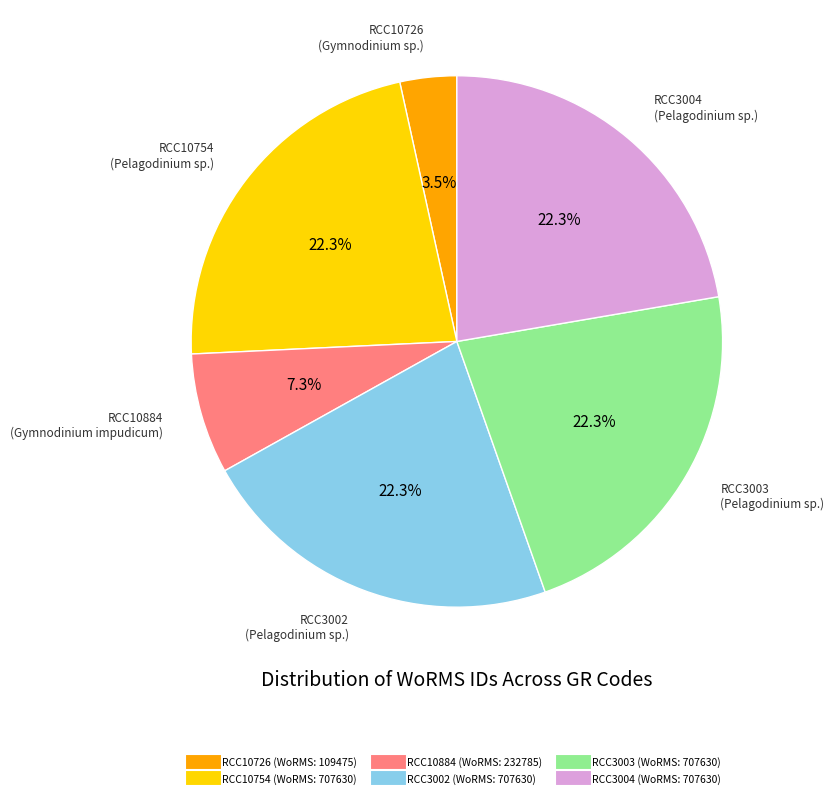

Is there any slice that represents more than half of the pie?

No